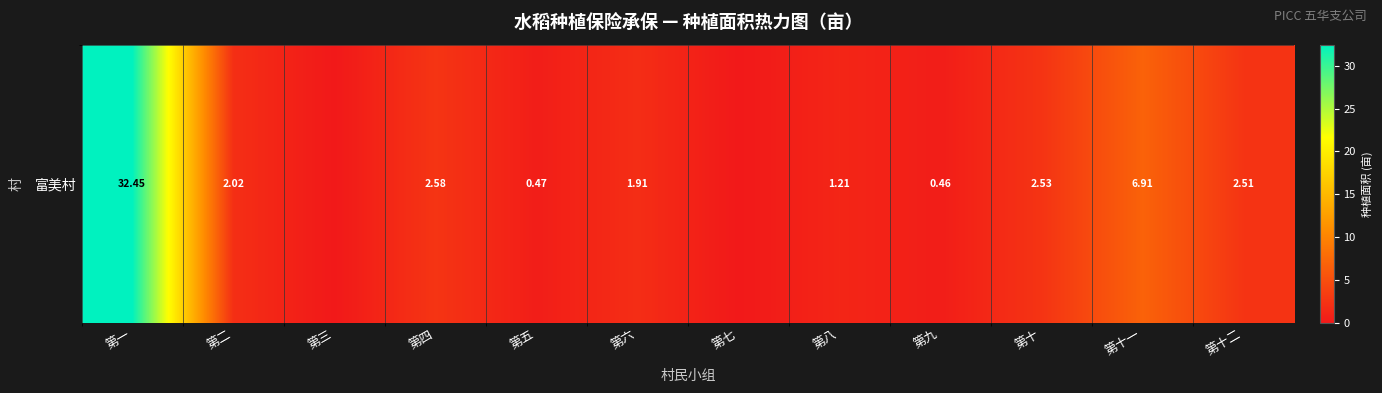

How many distinct data groups are displayed?

1